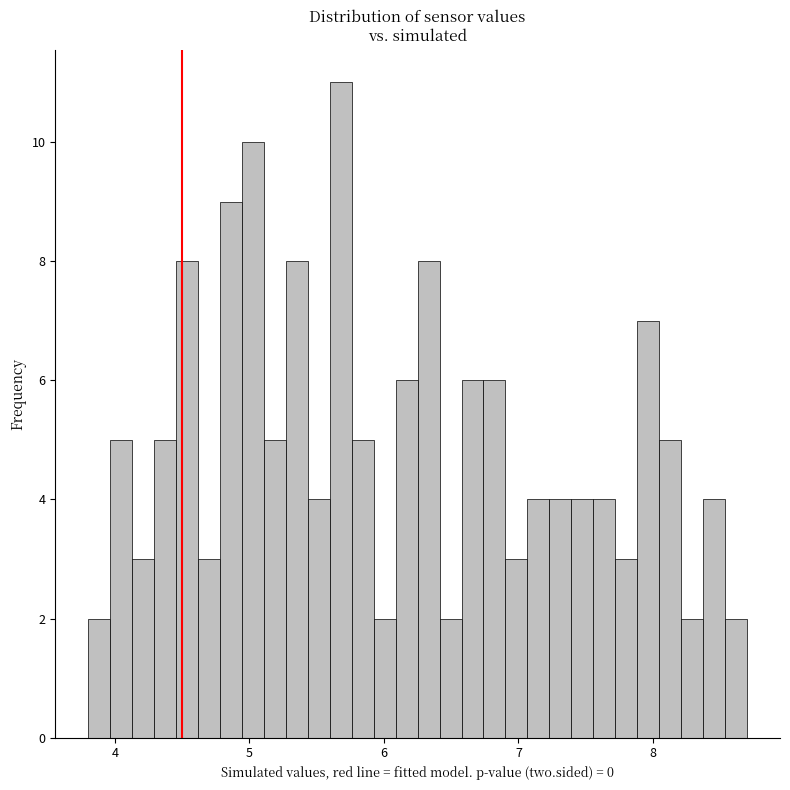

Around what value on the x-axis is the tallest bar? Give the approximate position of its centre, as read against the axis.

5.7